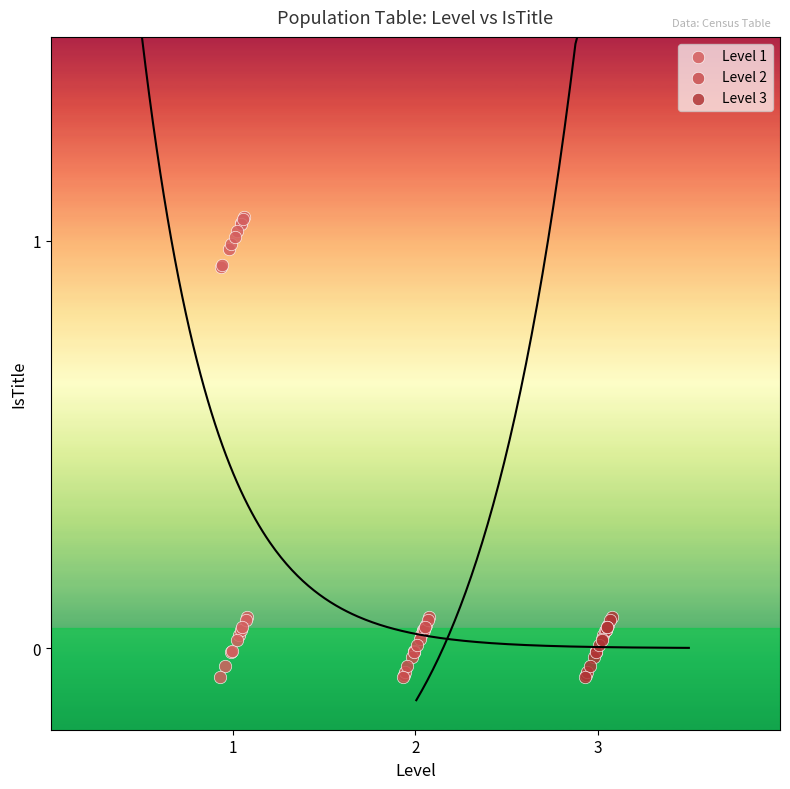

What are all the series names shown in the legend?

Level 1, Level 2, Level 3